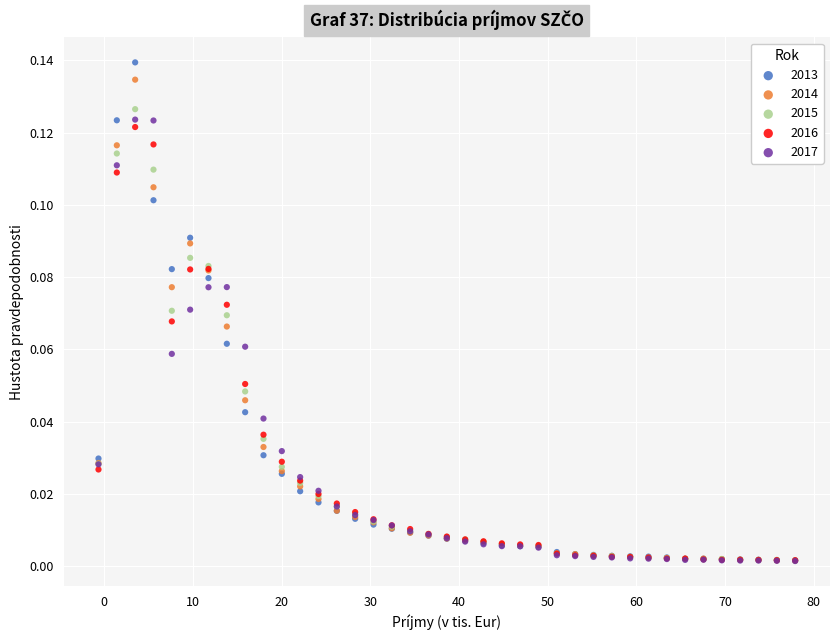

Which series has the widest spread of Y values?

2013